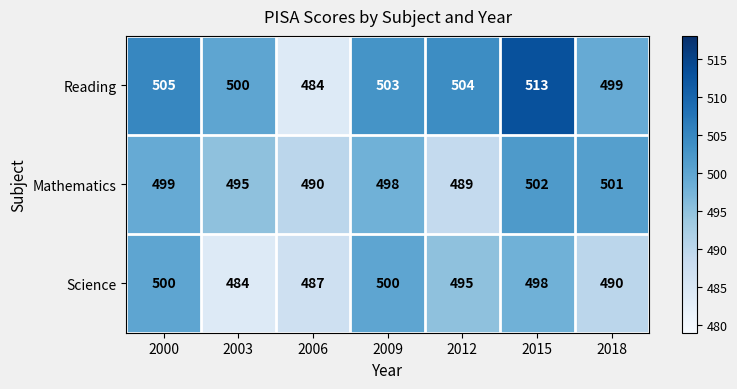

At which category is the sum across all series the highest?

2015